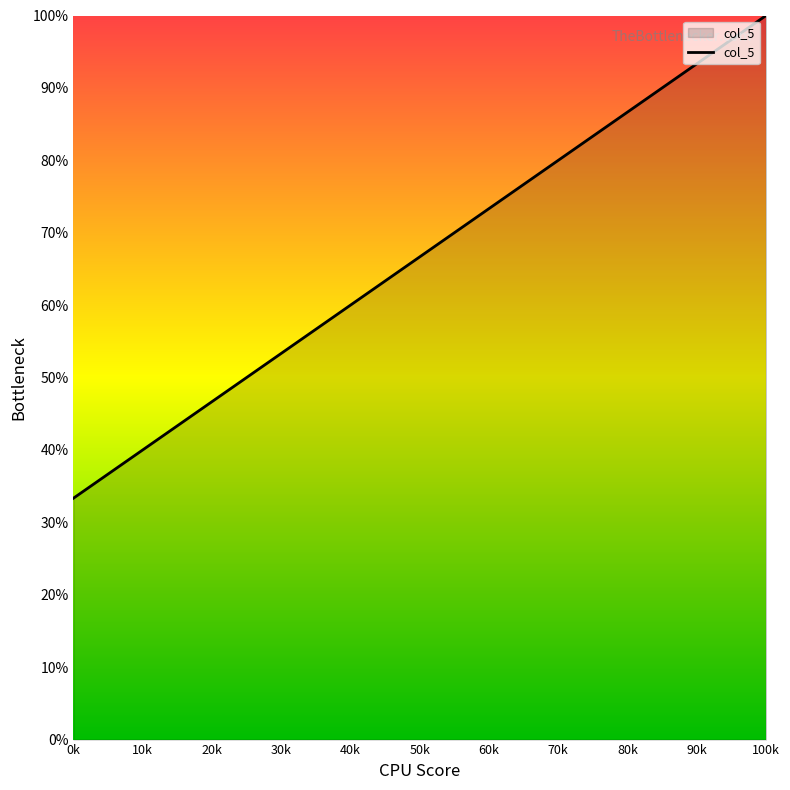

What is the smallest value displayed?

33.3